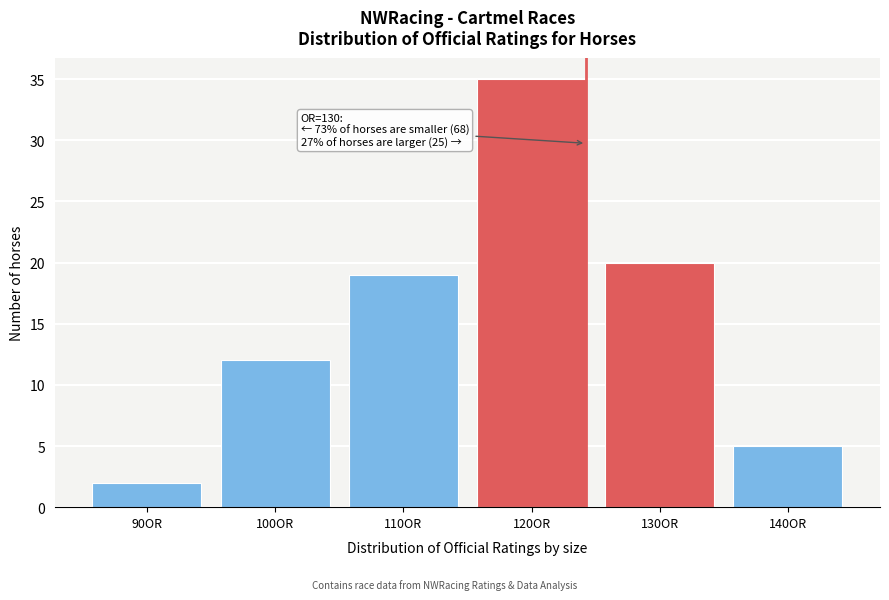

Reading right to left, list all the values displayed in this chart.

5	20	35	19	12	2